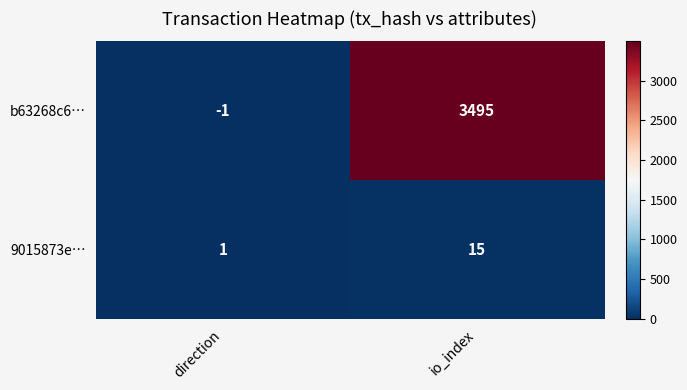

Between direction and io_index, which series saw the biggest shift?

b63268c6…